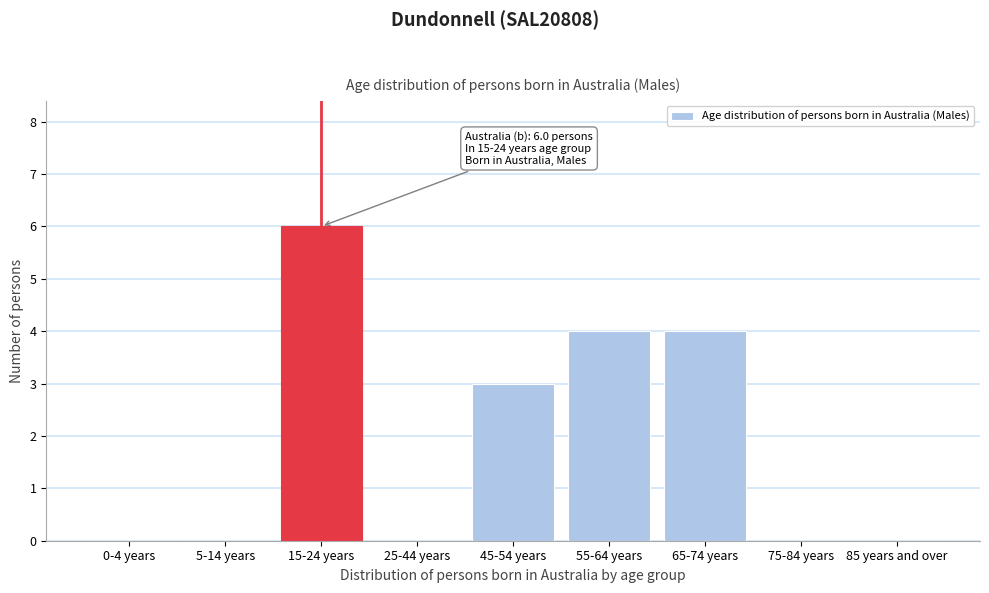

Reading left to right, transcribe all the data shown in this chart.

0-4 years=0	5-14 years=0	15-24 years=6	25-44 years=0	45-54 years=3	55-64 years=4	65-74 years=4	75-84 years=0	85 years and over=0